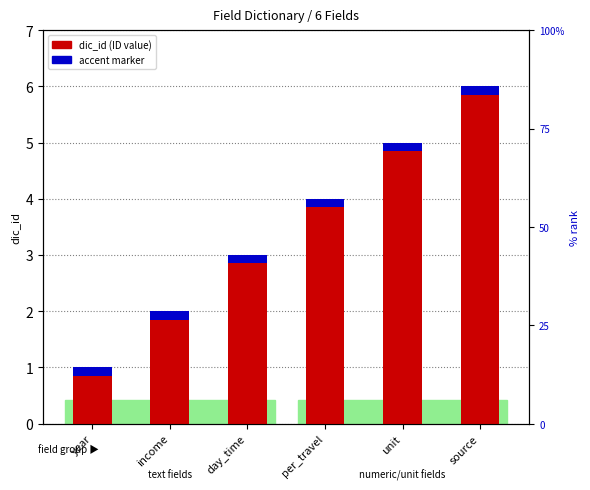

List the series in order of their overall mean, highest first.

dic_id, accent marker